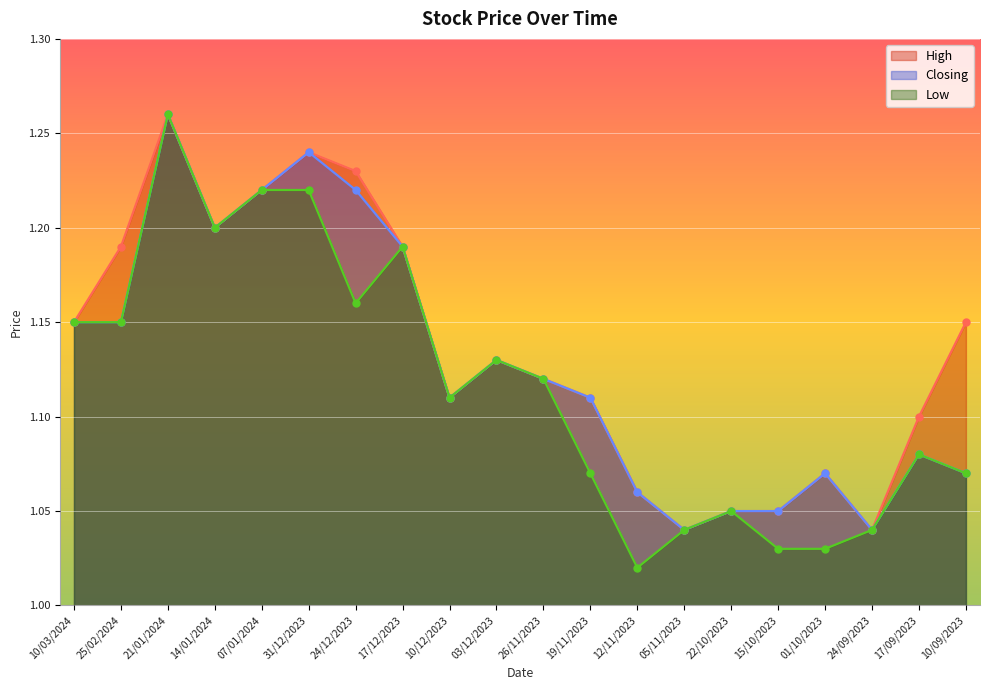

Rank the series by their maximum value, from highest to lowest.

High, Low, Closing